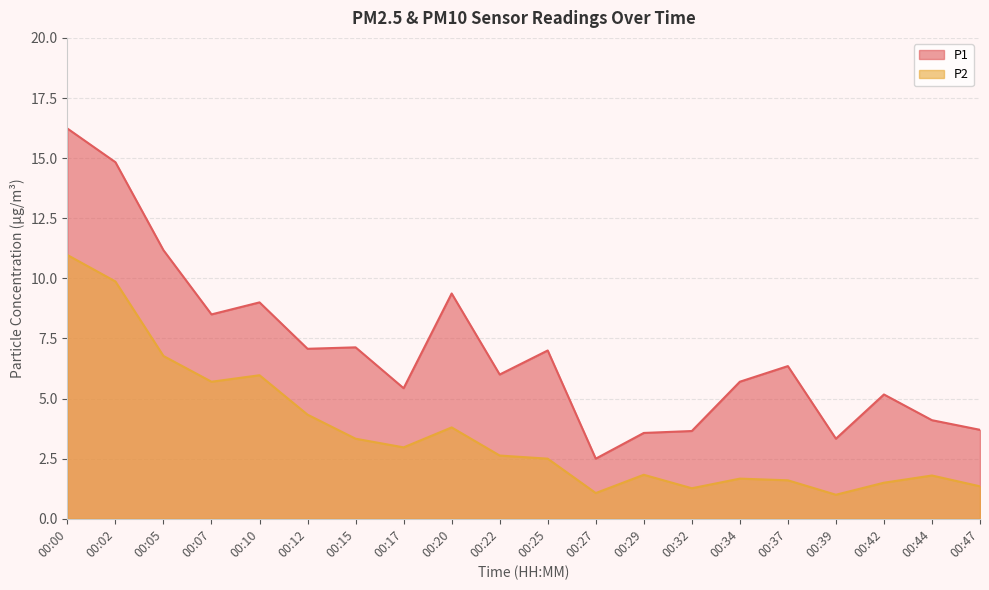

Reading left to right, what are all the values shown in this chart?

P1: 00:00=16.2	00:02=14.8	00:05=11.2	00:07=8.5	00:10=9.0	00:12=7.1	00:15=7.1	00:17=5.4	00:20=9.4	00:22=6.0	00:25=7.0	00:27=2.5	00:29=3.6	00:32=3.6	00:34=5.7	00:37=6.3	00:39=3.3	00:42=5.2	00:44=4.1	00:47=3.7
P2: 00:00=11.0	00:02=9.9	00:05=6.8	00:07=5.7	00:10=6.0	00:12=4.3	00:15=3.3	00:17=3.0	00:20=3.8	00:22=2.6	00:25=2.5	00:27=1.1	00:29=1.8	00:32=1.3	00:34=1.7	00:37=1.6	00:39=1.0	00:42=1.5	00:44=1.8	00:47=1.4